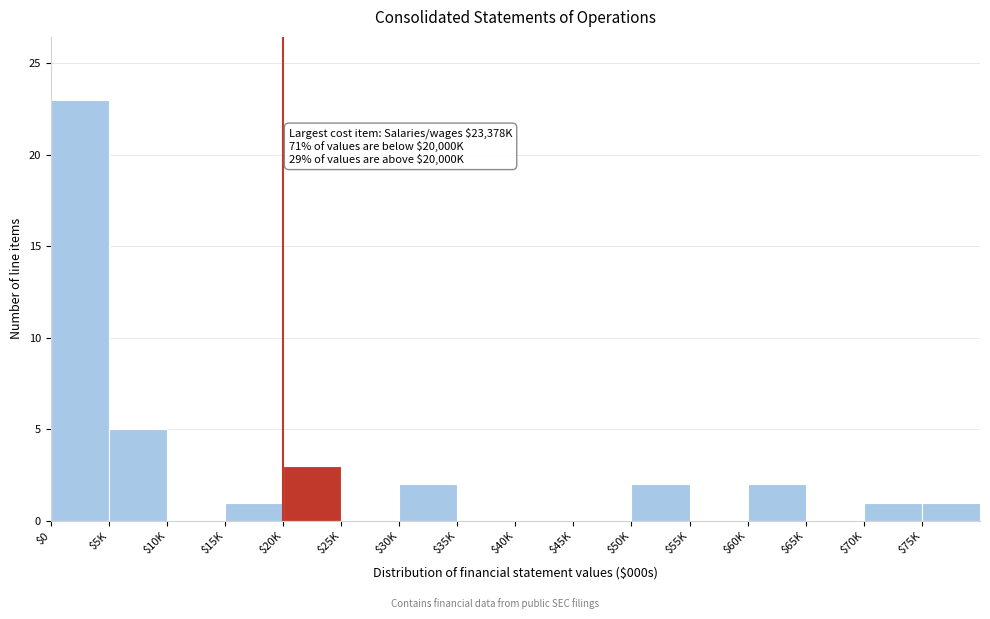

What is the greatest value displayed?

23